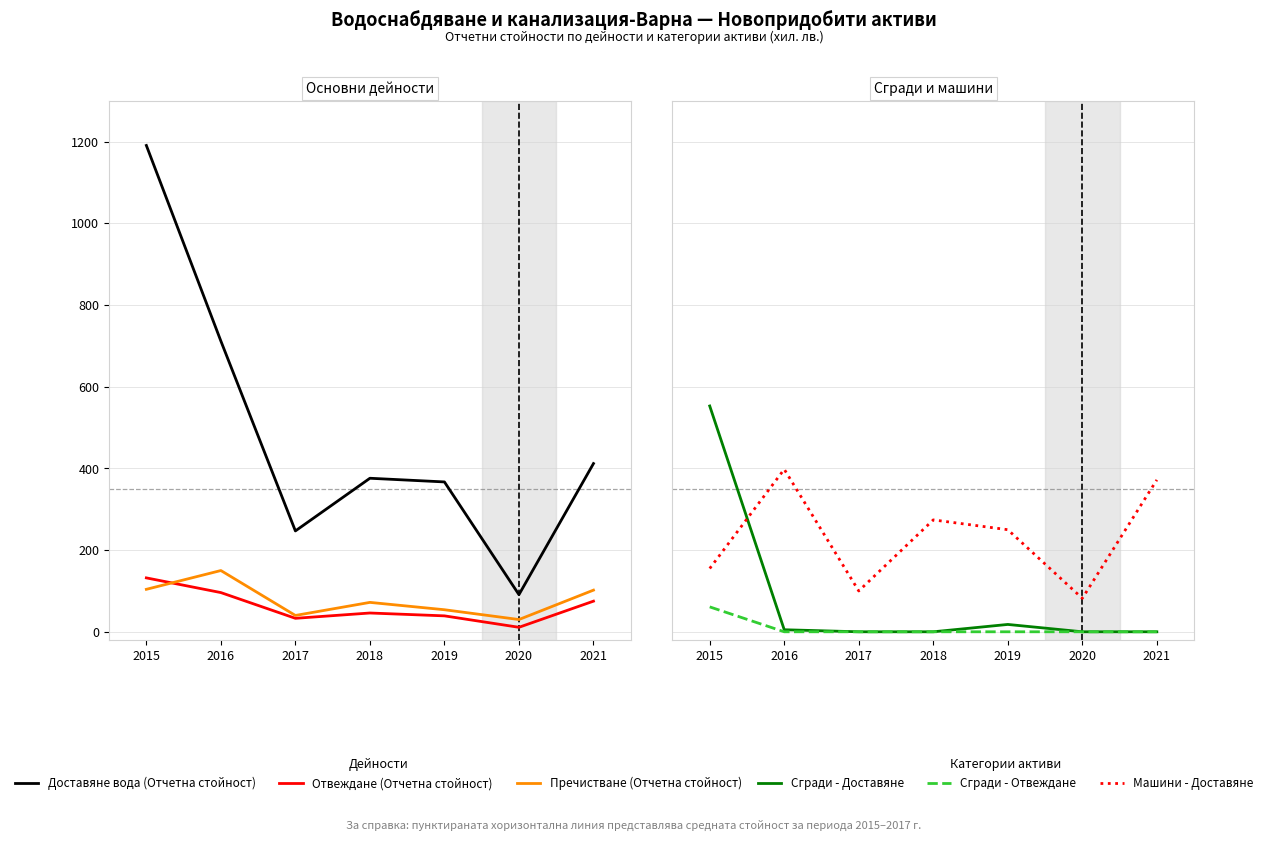

Reading left to right, transcribe all the data shown in this chart.

Доставяне вода (Отчетна стойност): 2015=1191	2016=712	2017=247	2018=376	2019=367	2020=91	2021=412
Отвеждане (Отчетна стойност): 2015=132	2016=96	2017=33	2018=46	2019=39	2020=11	2021=75
Пречистване (Отчетна стойност): 2015=104	2016=150	2017=40	2018=72	2019=54	2020=30	2021=102
Сгради - Доставяне: 2015=553	2016=5	2017=0	2018=0	2019=18	2020=0	2021=0
Сгради - Отвеждане: 2015=61	2016=0	2017=0	2018=0	2019=0	2020=0	2021=0
Машини - Доставяне: 2015=155	2016=398	2017=100	2018=274	2019=250	2020=82	2021=372